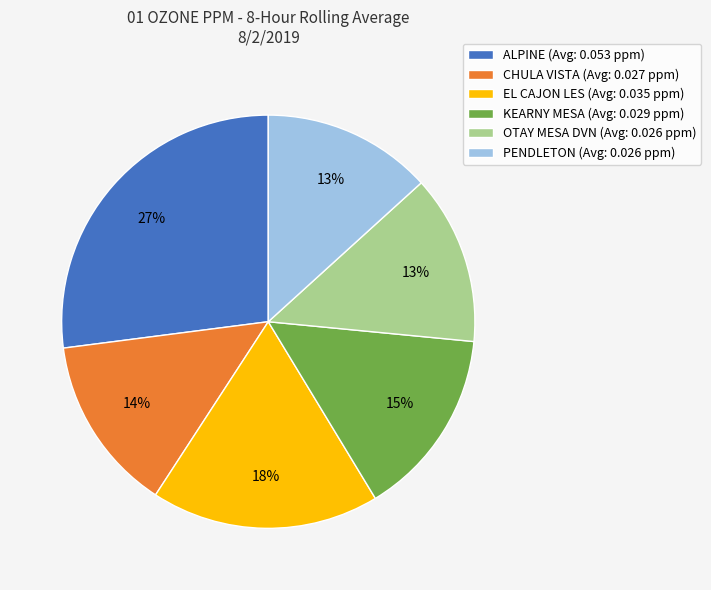

Is the sum of ALPINE and PENDLETON greater than half?

No